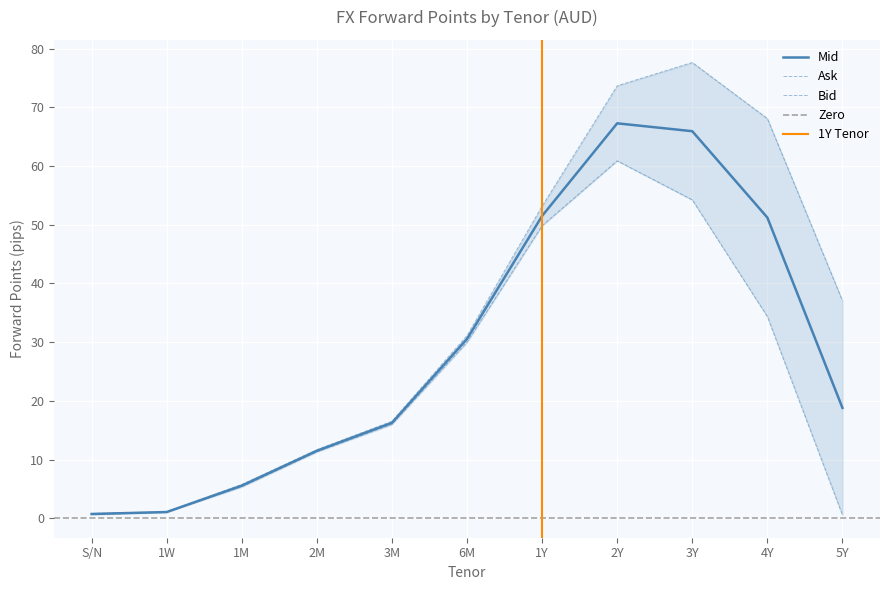

True or false: Mid has a value of 67.3 at 2Y.

True